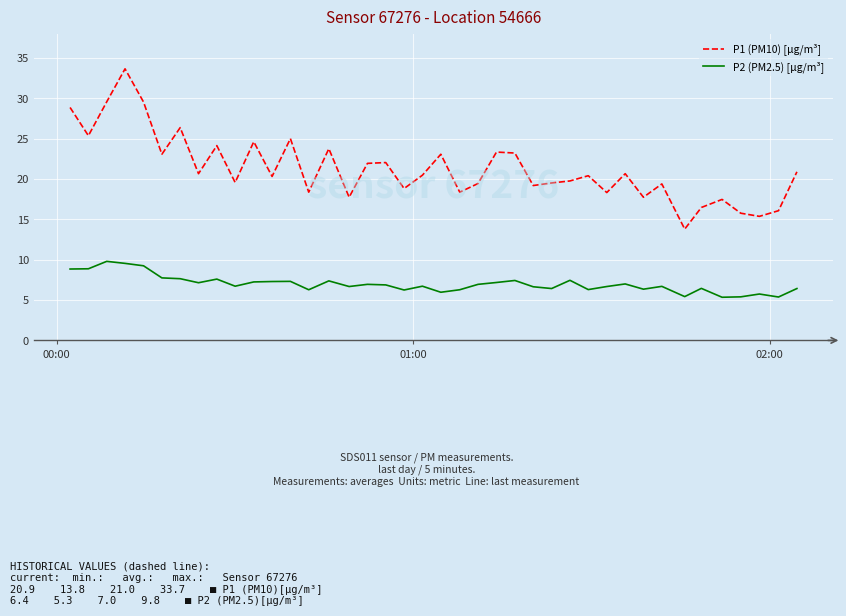

True or false: P2 (PM2.5) [µg/m³] and P1 (PM10) [µg/m³] intersect in this chart.

False